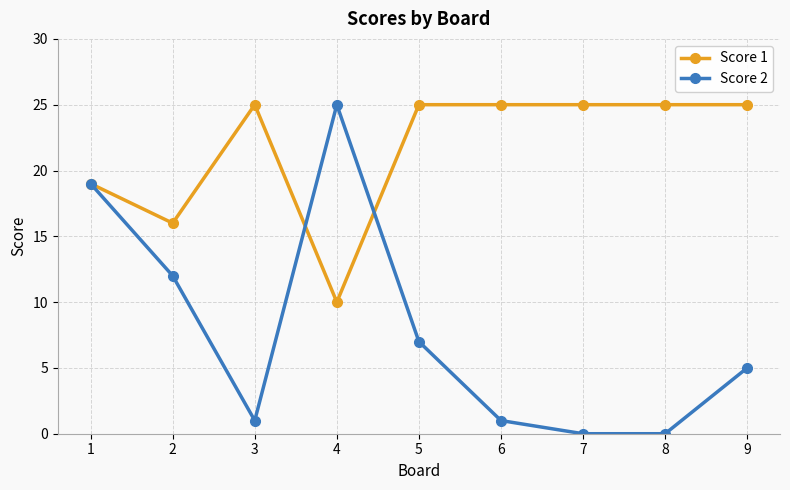

Reading left to right, what are all the values shown in this chart?

Score 1: 19	16	25	10	25	25	25	25	25
Score 2: 19	12	1	25	7	1	0	0	5